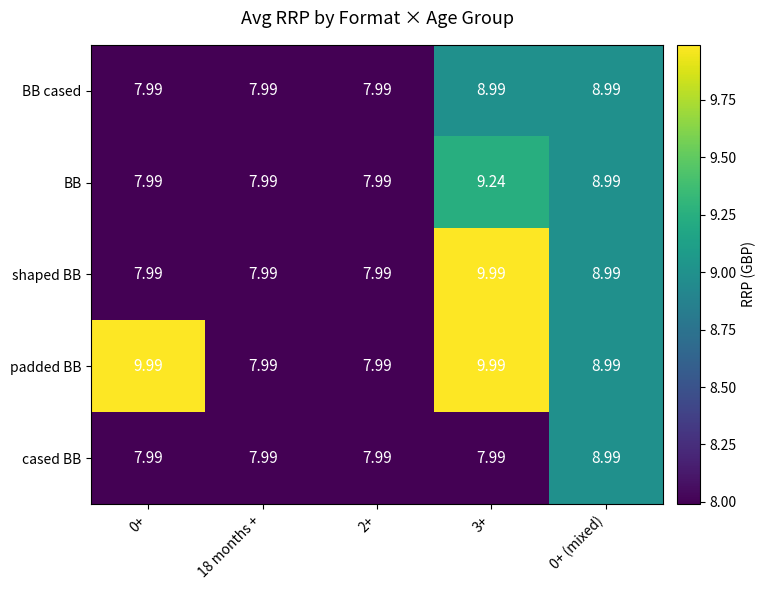

Which series changed the most between 0+ and 18 months +?

padded BB